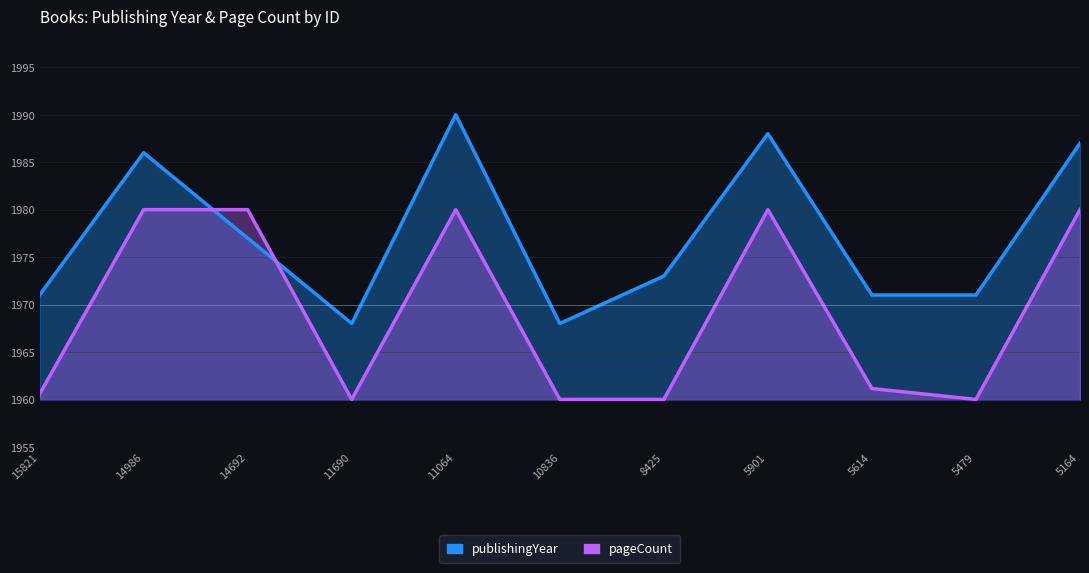

True or false: pageCount has more than 2 points higher than both neighbors.

False